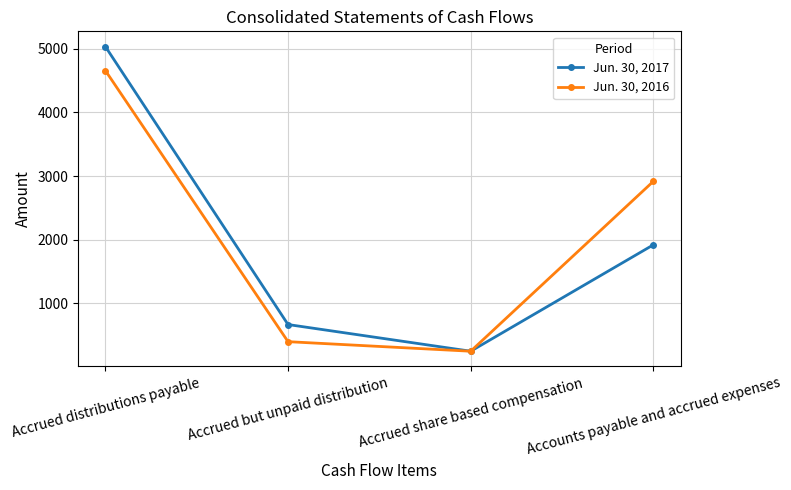

The Jun. 30, 2017 series shows 250 at Accrued share based compensation. True or false?

True